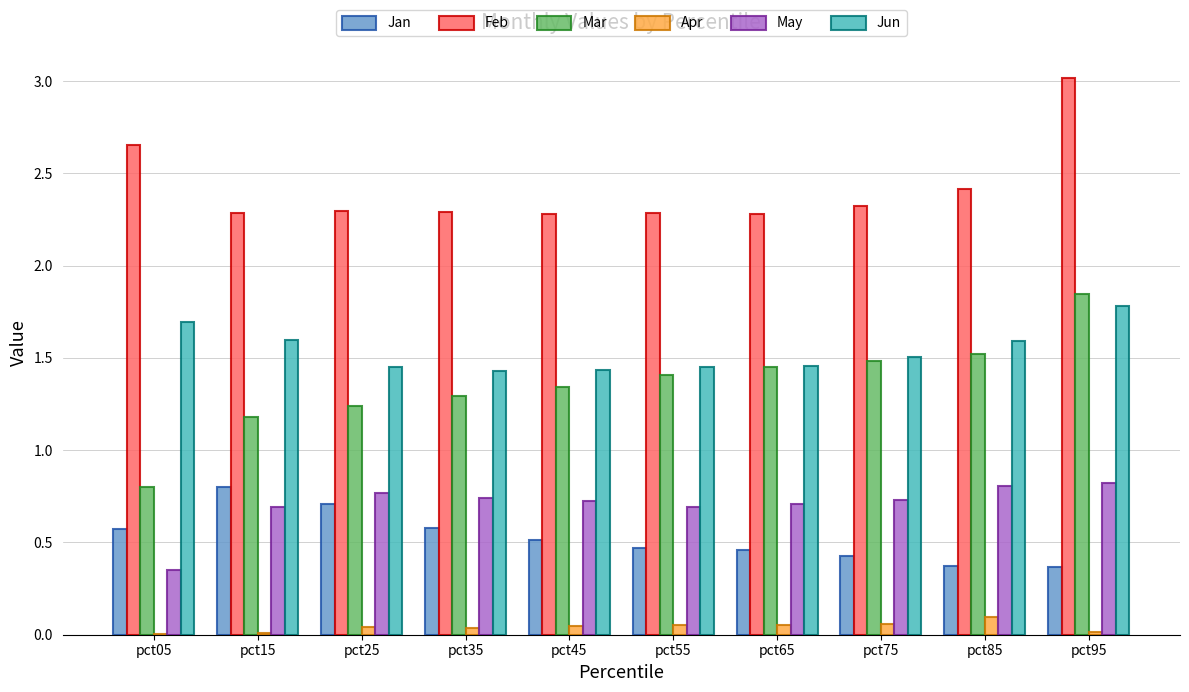

What is the sum of all Feb values?

24.1